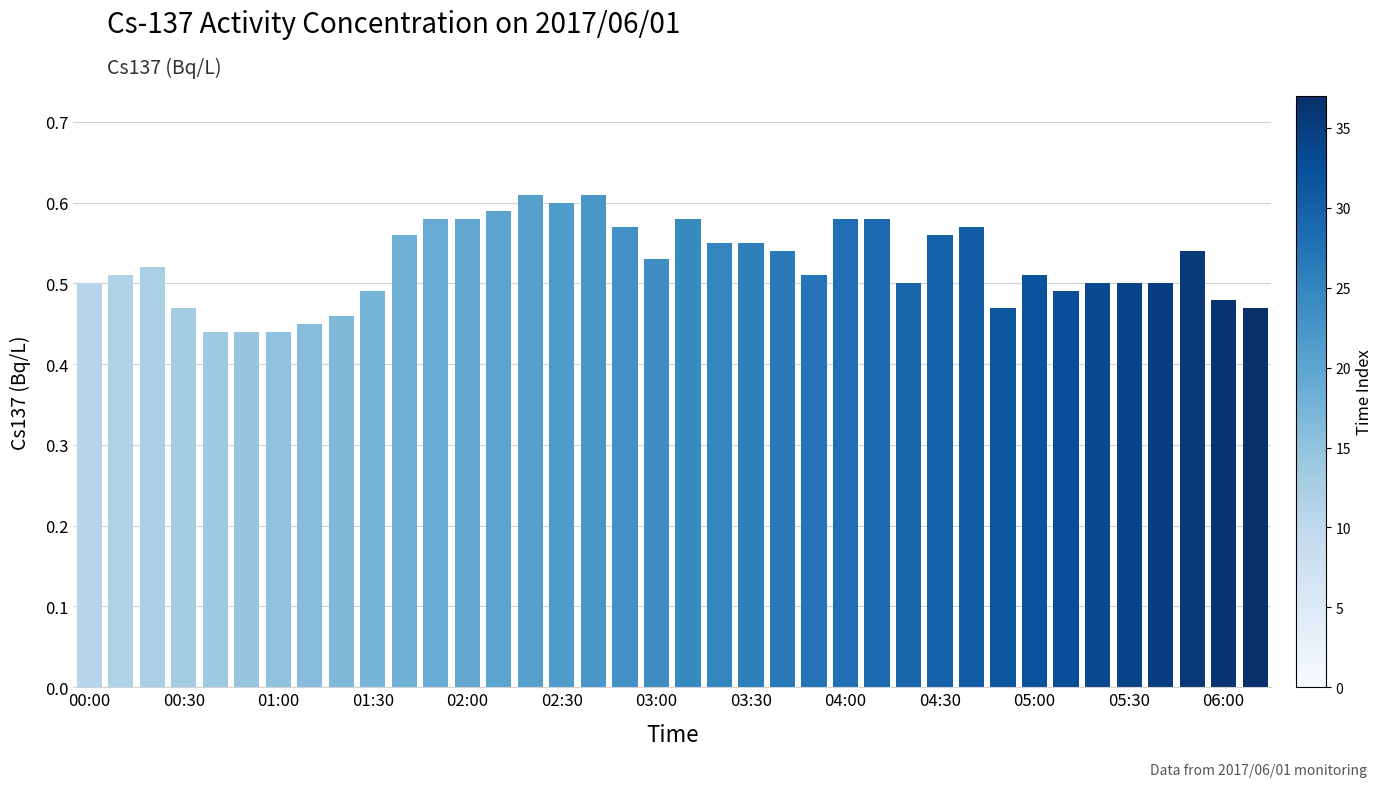

What is the value of the 2nd bar from the left?

0.5